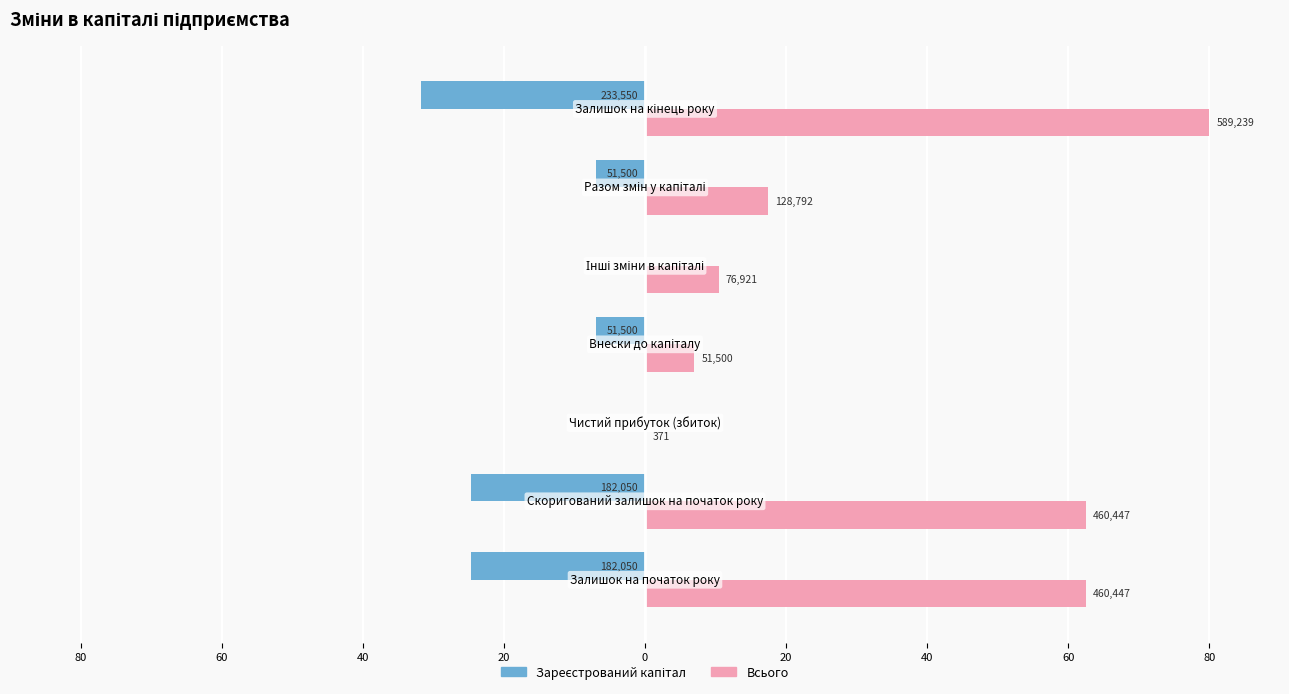

How many groups of bars are there?

7